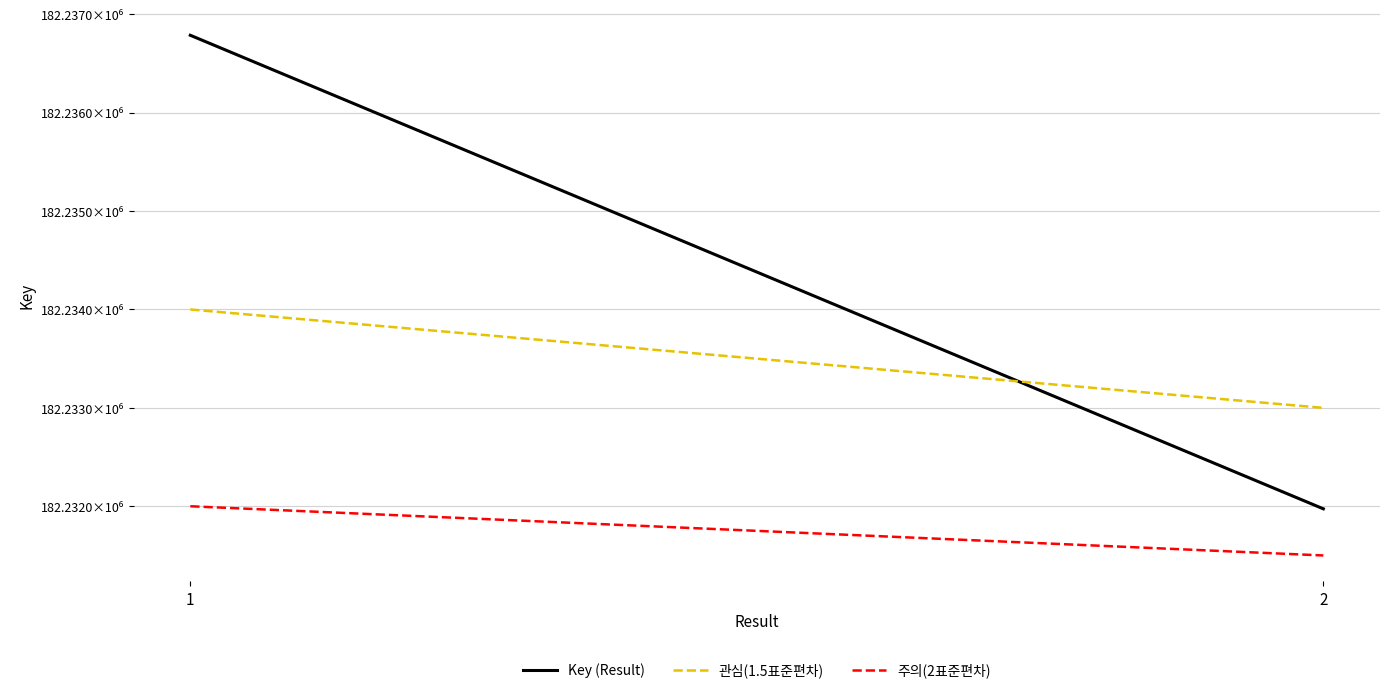

Is it true that 관심(1.5표준편차) equals 255163308 at 2?

False